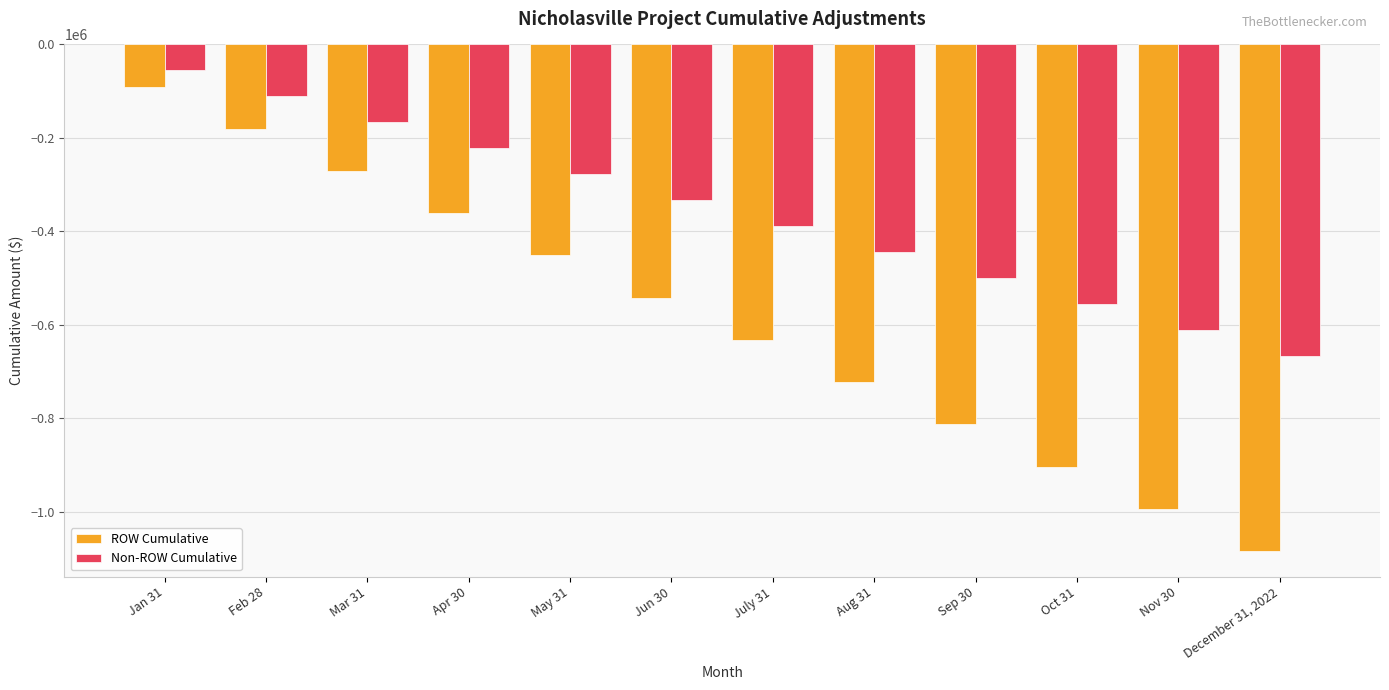

Is the value of Non-ROW Cumulative at Sep 30 greater than the value of ROW Cumulative at Oct 31?

Yes